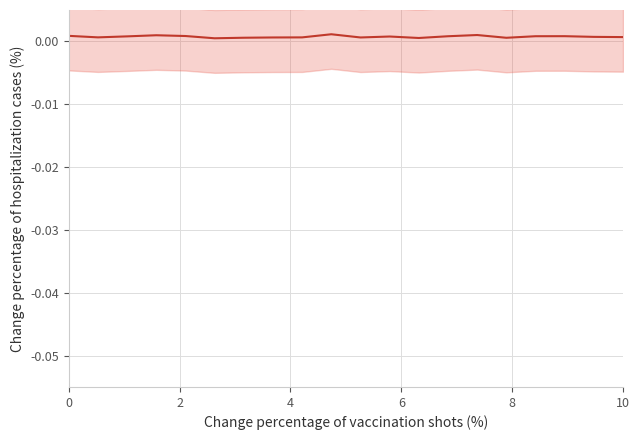

The chart shows a value of 0.0 at 13. True or false?

False